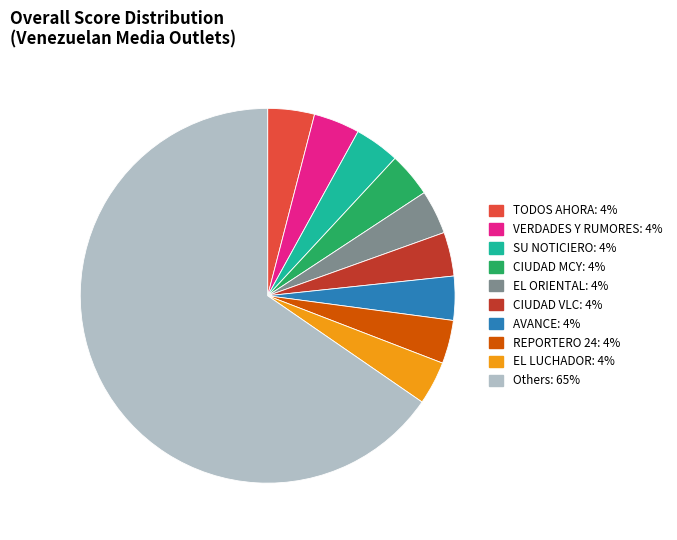

Is there a majority slice in this chart?

Yes